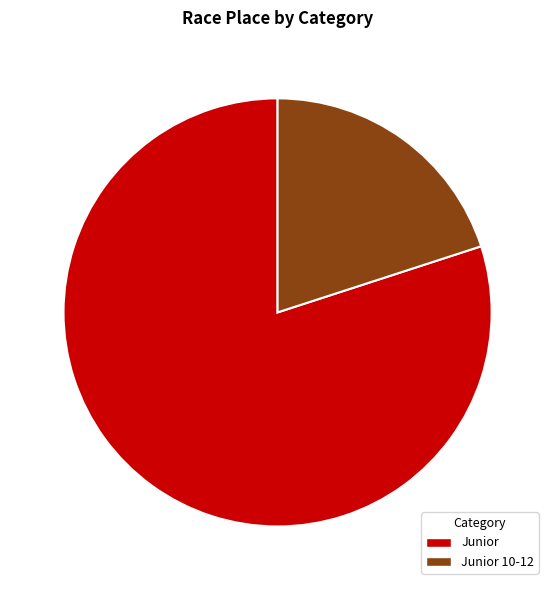

How much of the chart is everything except Junior 10-12?

80.0%